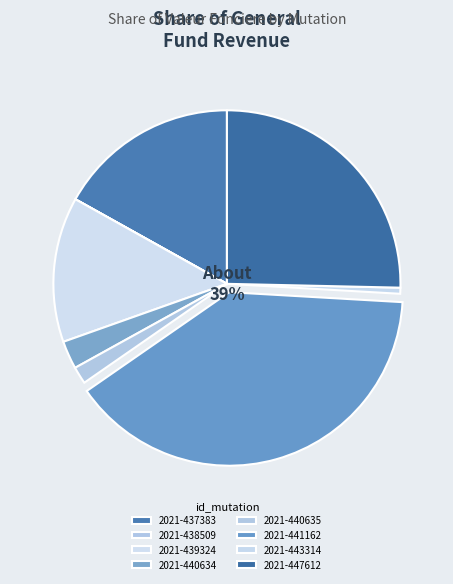

Which has a higher value, 2021-447612 or 2021-437383?

2021-447612